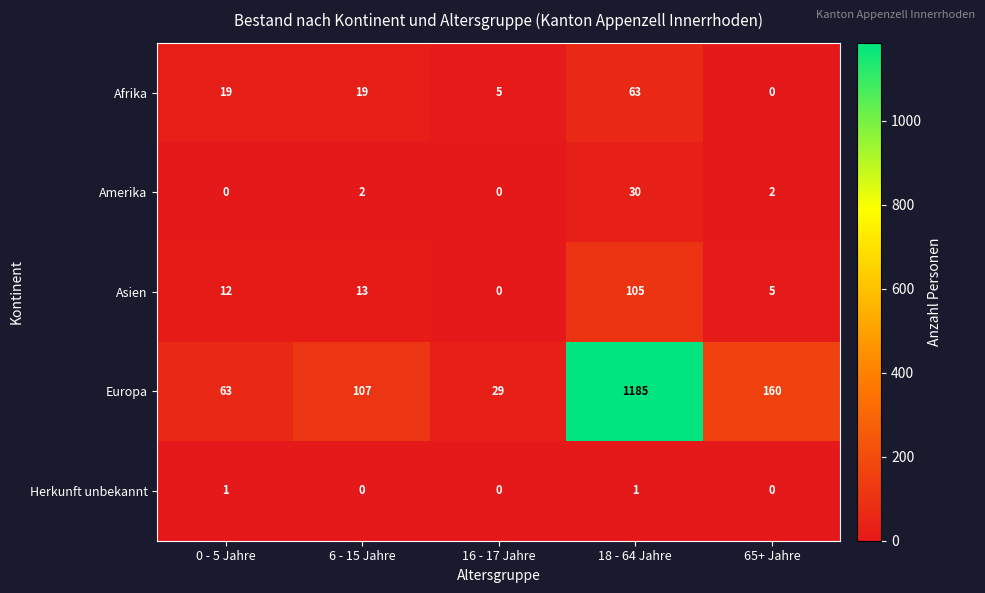

Reading right to left, what are all the values shown in this chart?

Afrika: 65+ Jahre=0	18 - 64 Jahre=63	16 - 17 Jahre=5	6 - 15 Jahre=19	0 - 5 Jahre=19
Amerika: 65+ Jahre=2	18 - 64 Jahre=30	16 - 17 Jahre=0	6 - 15 Jahre=2	0 - 5 Jahre=0
Asien: 65+ Jahre=5	18 - 64 Jahre=105	16 - 17 Jahre=0	6 - 15 Jahre=13	0 - 5 Jahre=12
Europa: 65+ Jahre=160	18 - 64 Jahre=1185	16 - 17 Jahre=29	6 - 15 Jahre=107	0 - 5 Jahre=63
Herkunft unbekannt: 65+ Jahre=0	18 - 64 Jahre=1	16 - 17 Jahre=0	6 - 15 Jahre=0	0 - 5 Jahre=1